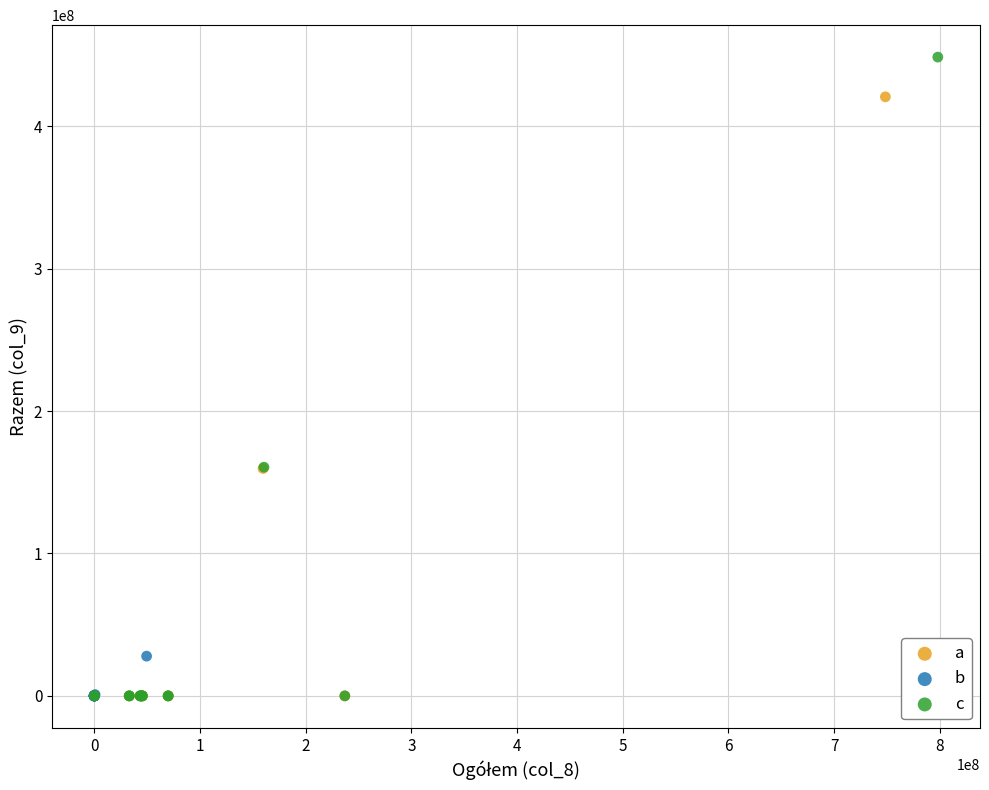

Which series contains the highest Y value?

c